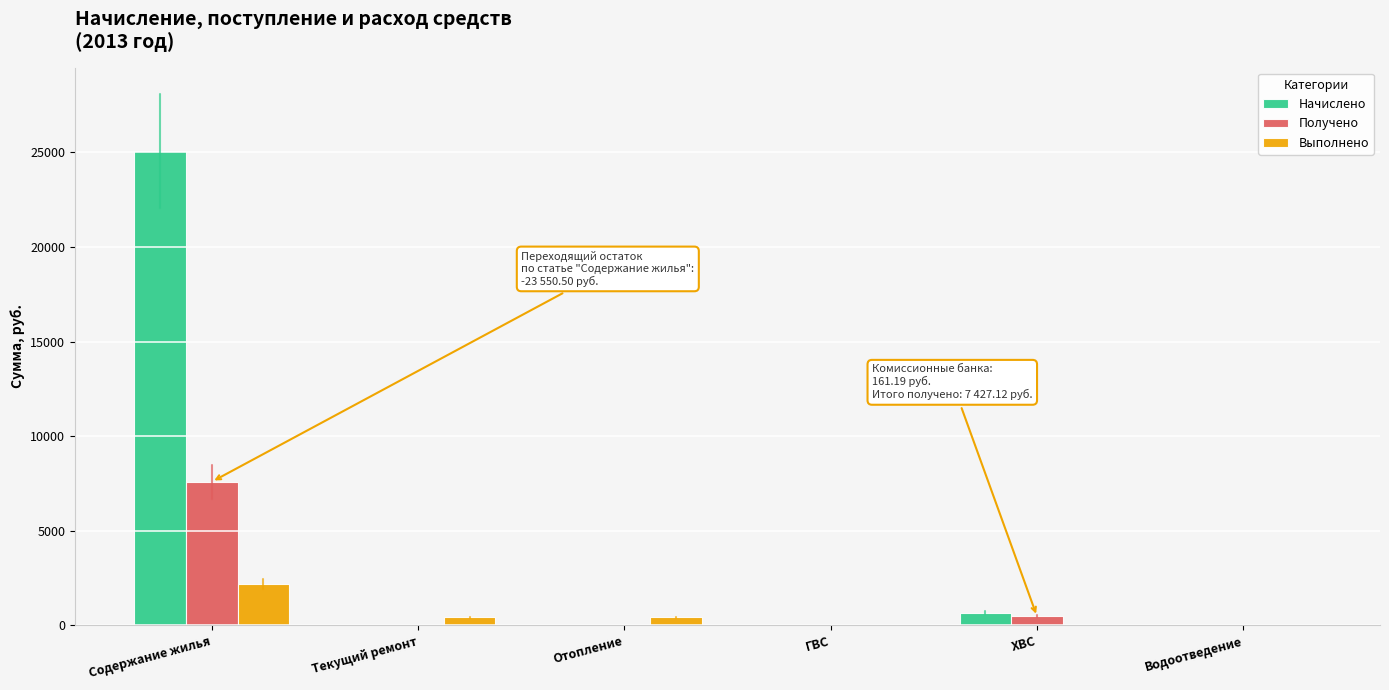

Reading right to left, what are all the values shown in this chart?

Начислено: Водоотведение=0.0	ХВС=659.5	ГВС=0.0	Отопление=0.0	Текущий ремонт=0.0	Содержание жилья=25069.6
Получено: Водоотведение=0.0	ХВС=471.3	ГВС=0.0	Отопление=0.0	Текущий ремонт=0.0	Содержание жилья=7588.3
Выполнено: Водоотведение=0.0	ХВС=0.0	ГВС=0.0	Отопление=413.7	Текущий ремонт=413.7	Содержание жилья=2201.4